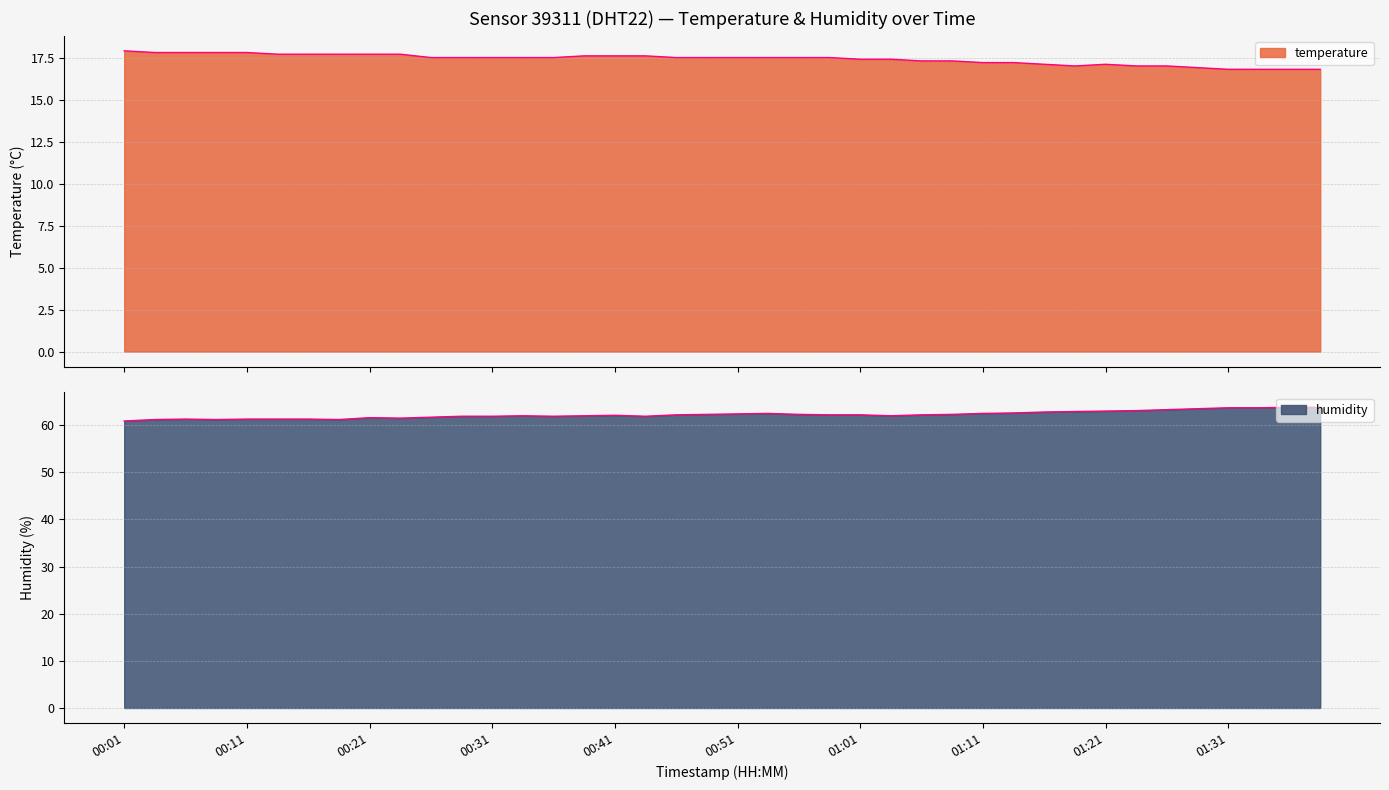

Which series changed the most between 00:26 and 00:56?

humidity